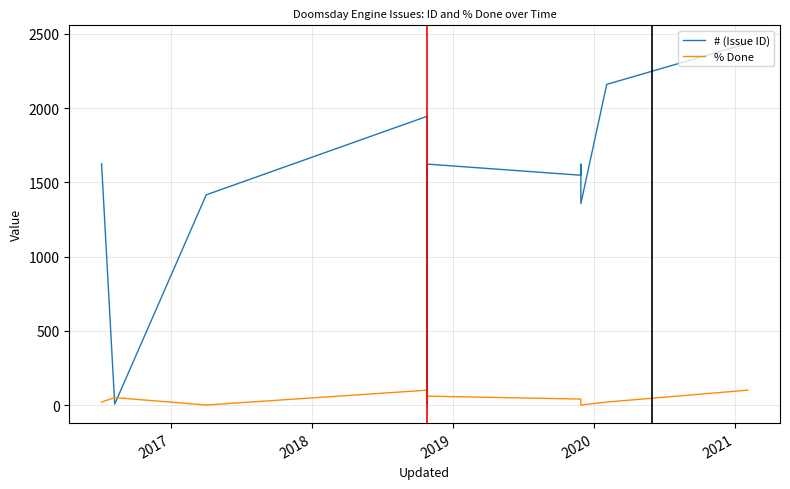

How many interior local peaks does the % Done series have?

3